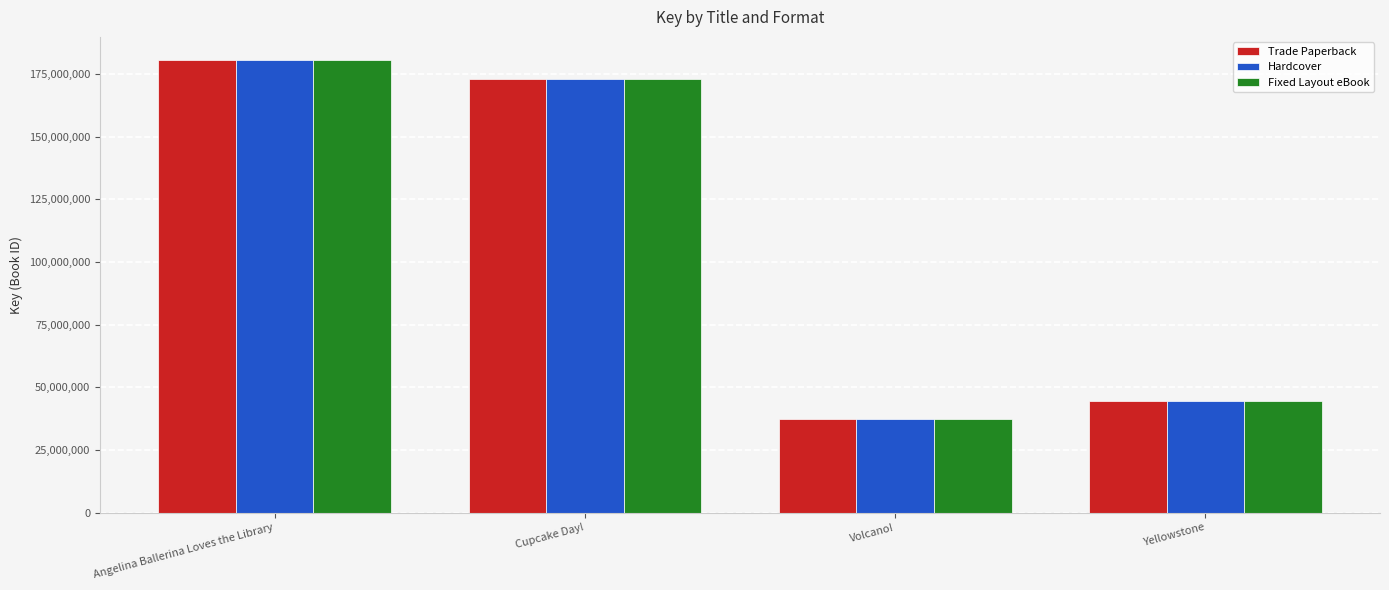

What is the highest value of the Fixed Layout eBook series?

180724247